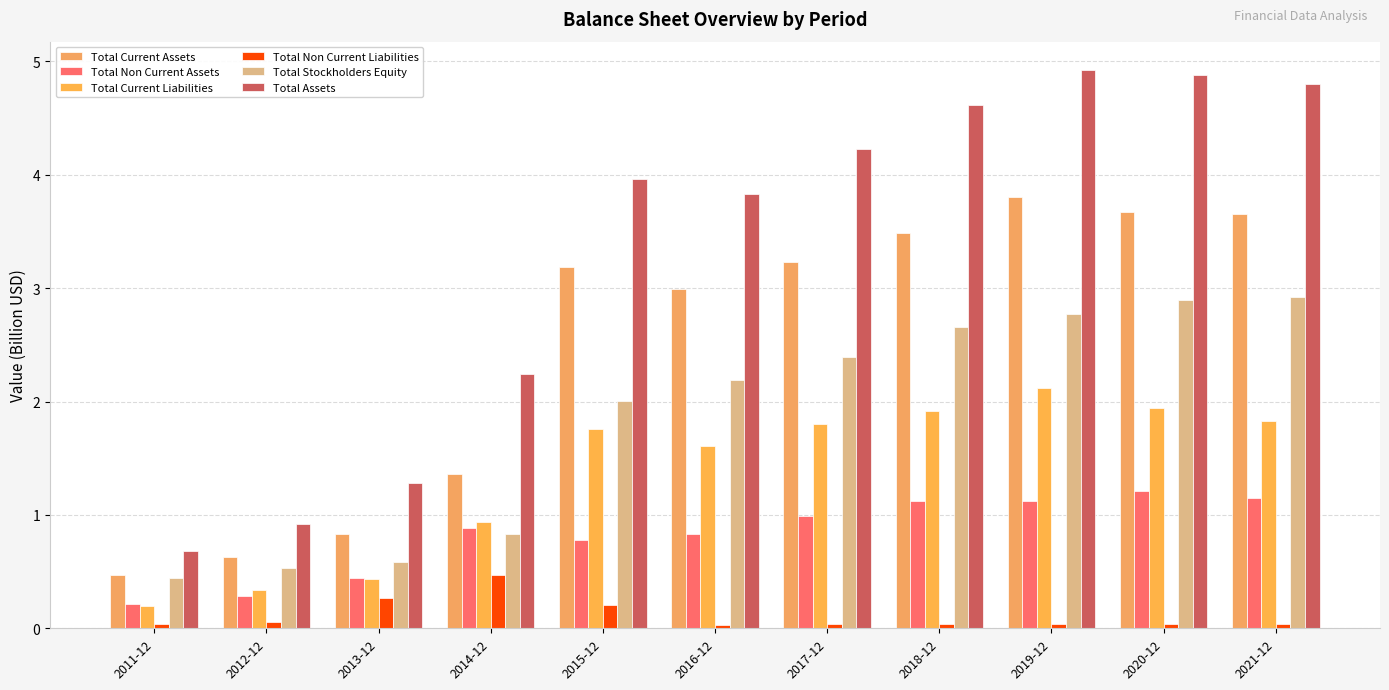

What is the spread (max minus min) of values at 2012-12?

0.9